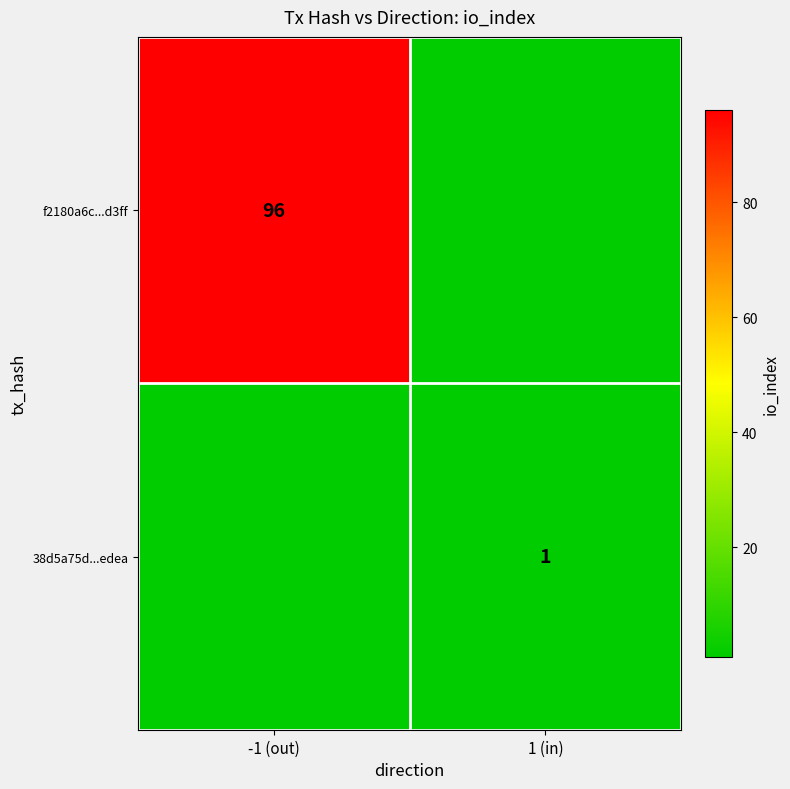

Is it true that 38d5a75d...edea equals 2 at 1 (in)?

False